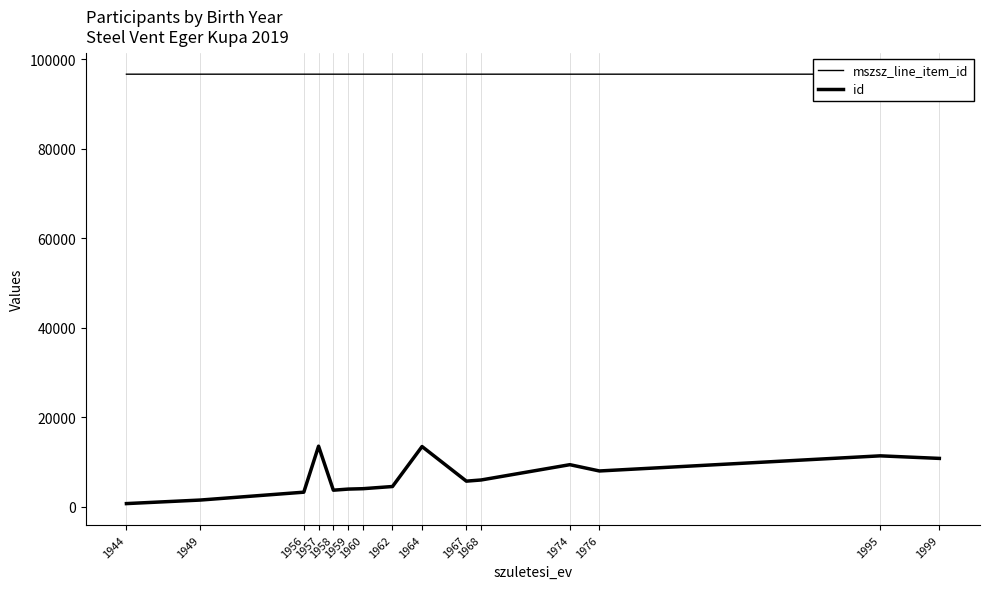

True or false: id and mszsz_line_item_id intersect in this chart.

False